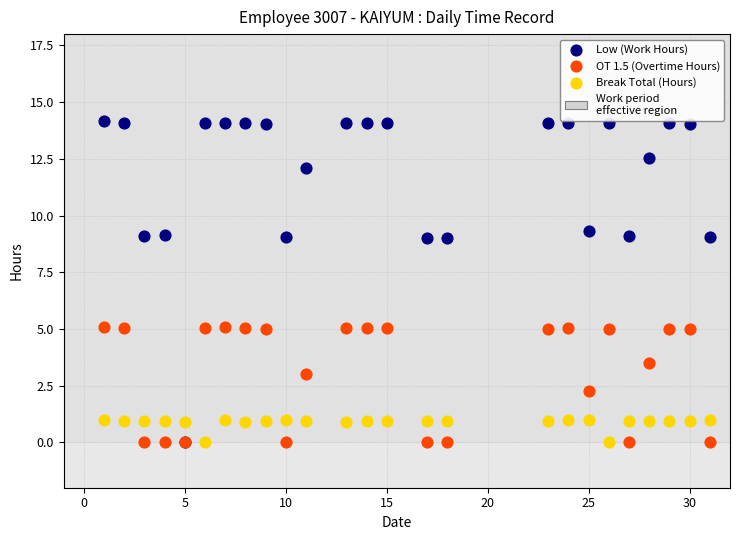

Which series has the largest Y range (max minus min)?

Low (Work Hours)